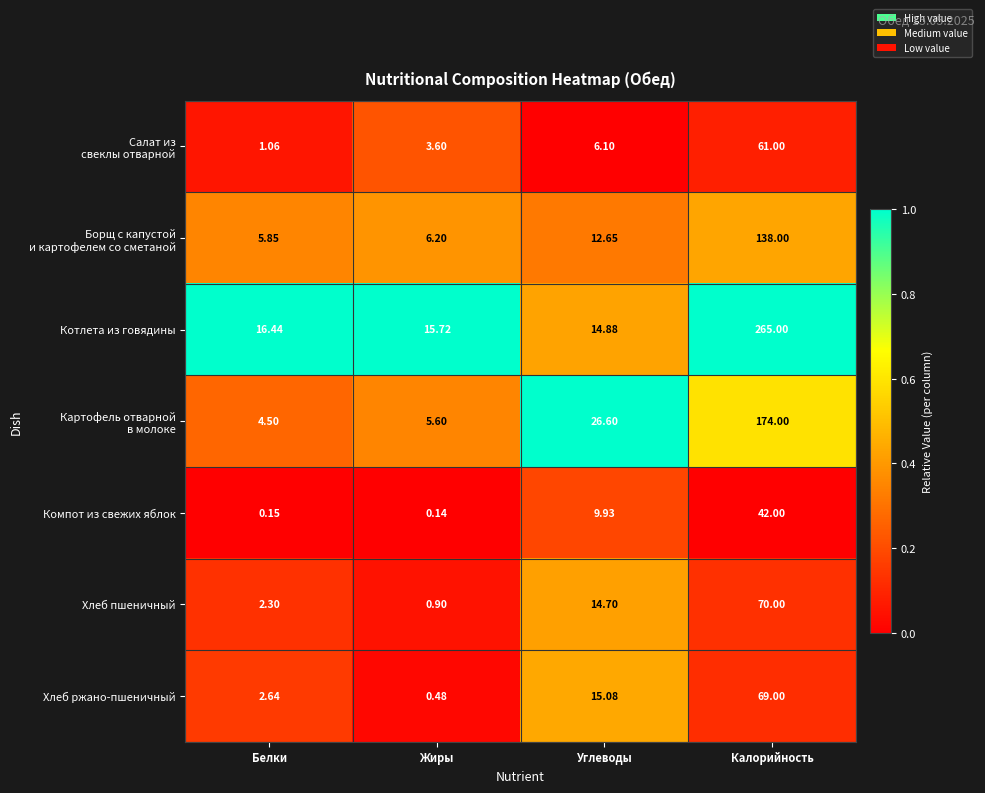

What is the greatest value displayed?

265.0